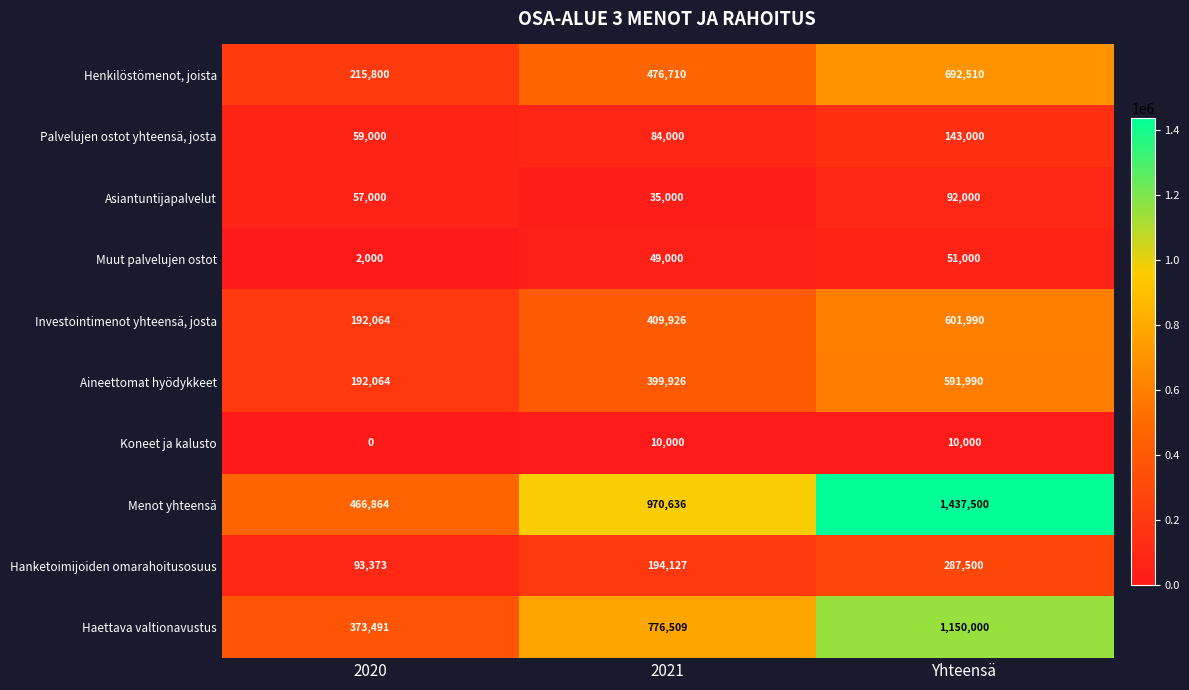

Is the value of Investointimenot yhteensä, josta at Yhteensä greater than the value of Hanketoimijoiden omarahoitusosuus at 2020?

Yes